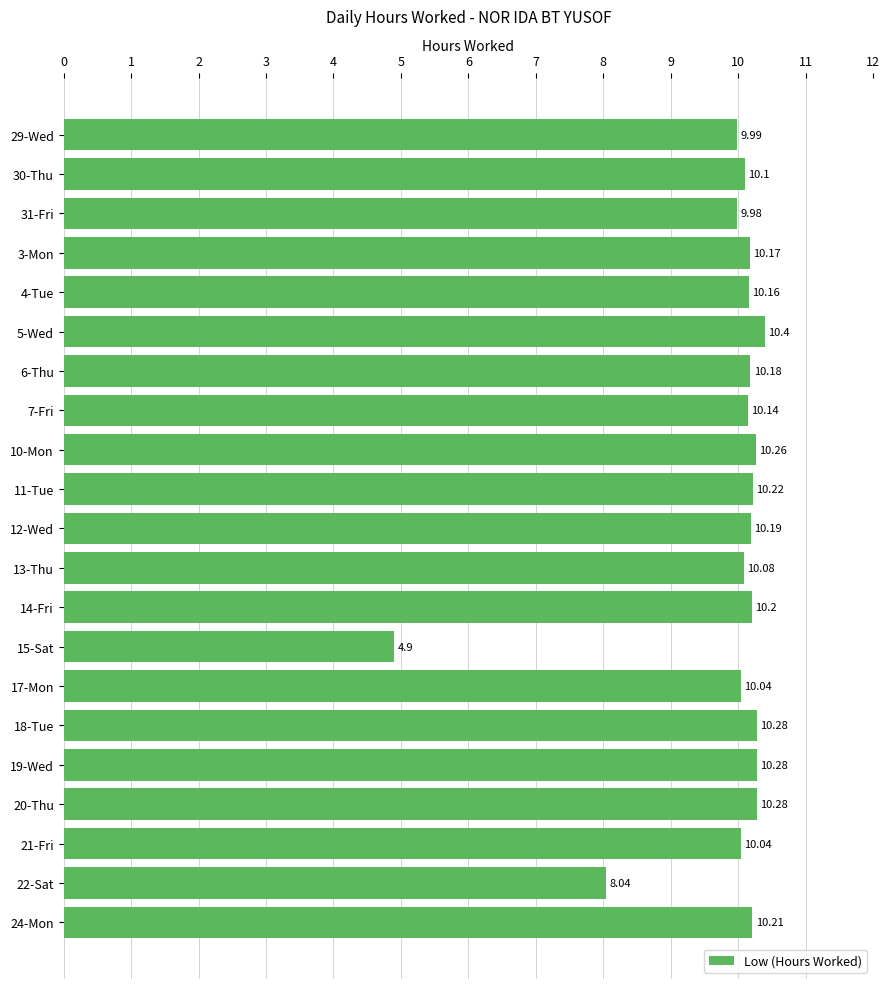

Approximately how many times larger is the value at 30-Thu compared to 12-Wed?

1.0